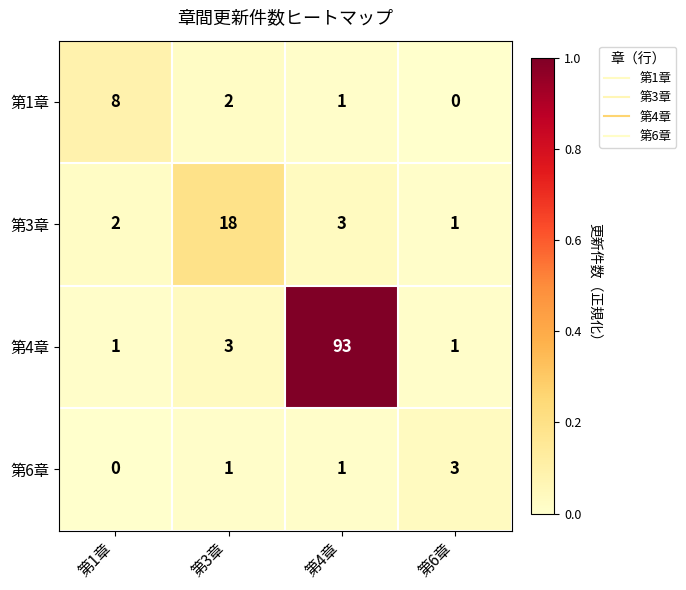

At which label does 第1章 reach its minimum?

第6章